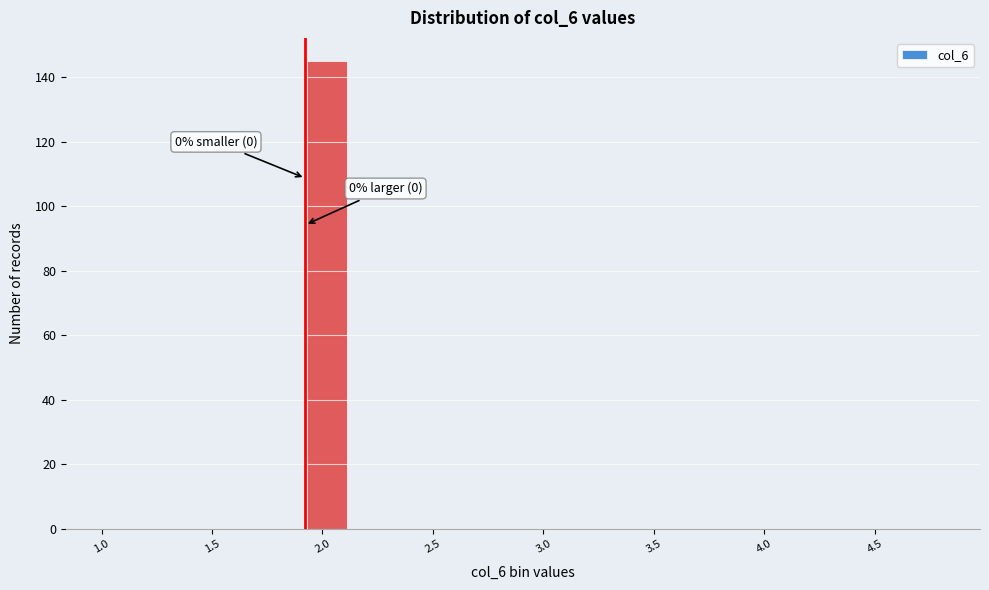

Read against the x-axis, roughly where is the centre of the tallest bar?

2.00